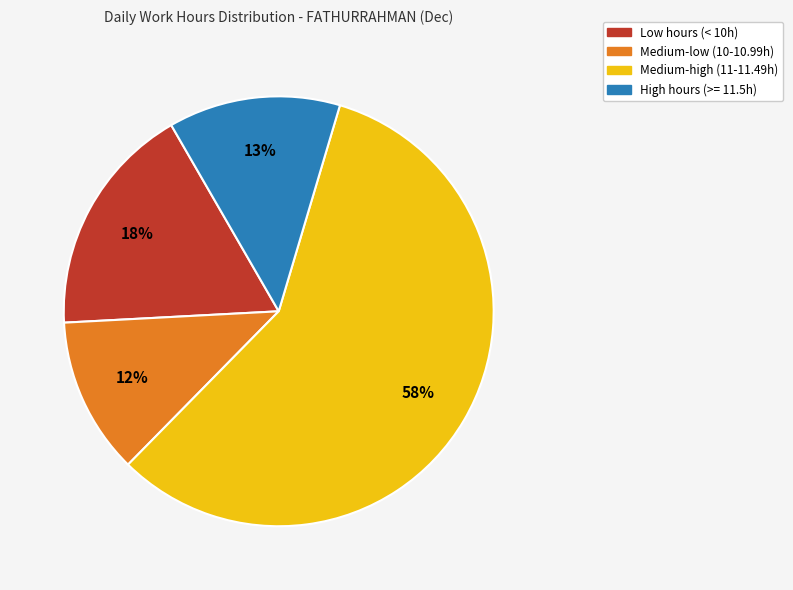

To the nearest percent, what is the difference between the largest and smallest slice percentages?

46%